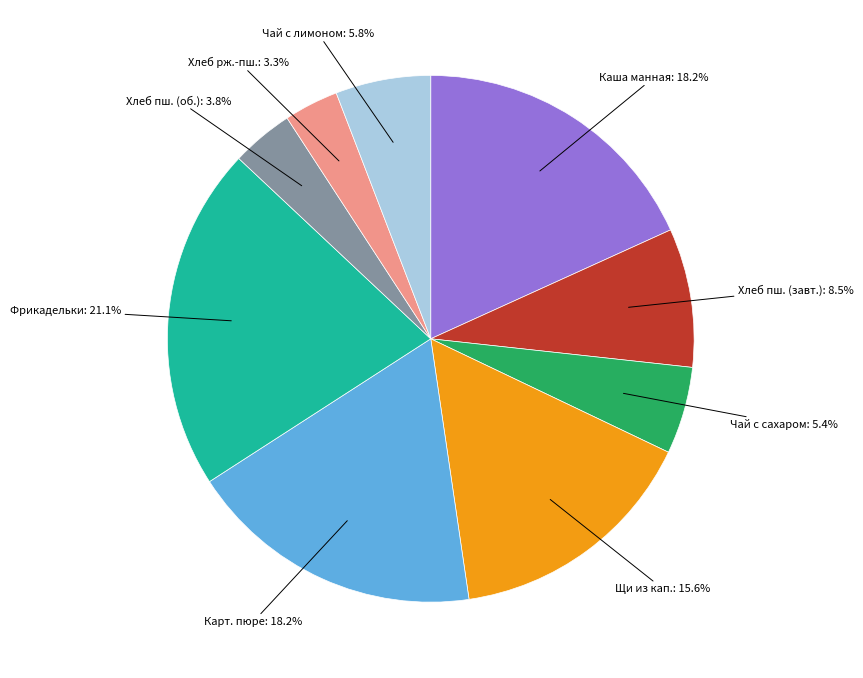

Does any single category account for the majority?

No